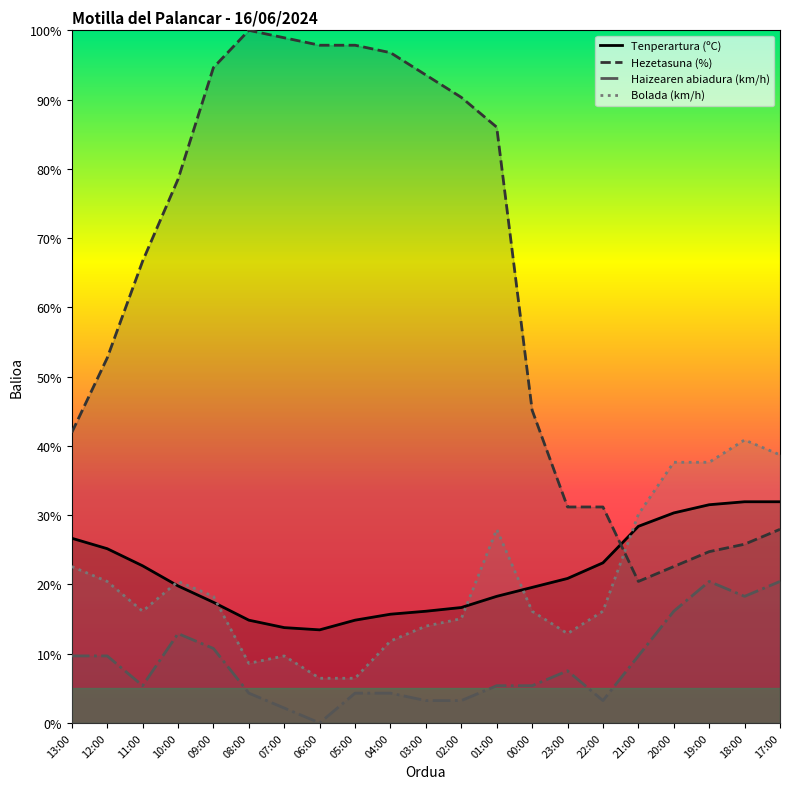

What is the difference between the second highest and minimum values in the Hezetasuna (%) series?

78.5